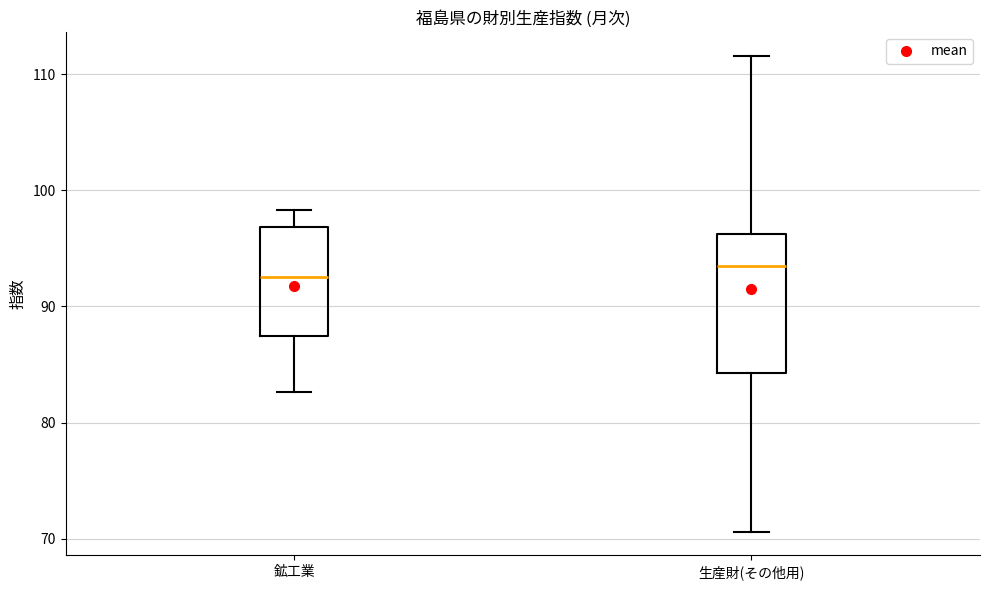

Which box's median line is the lowest?

鉱工業